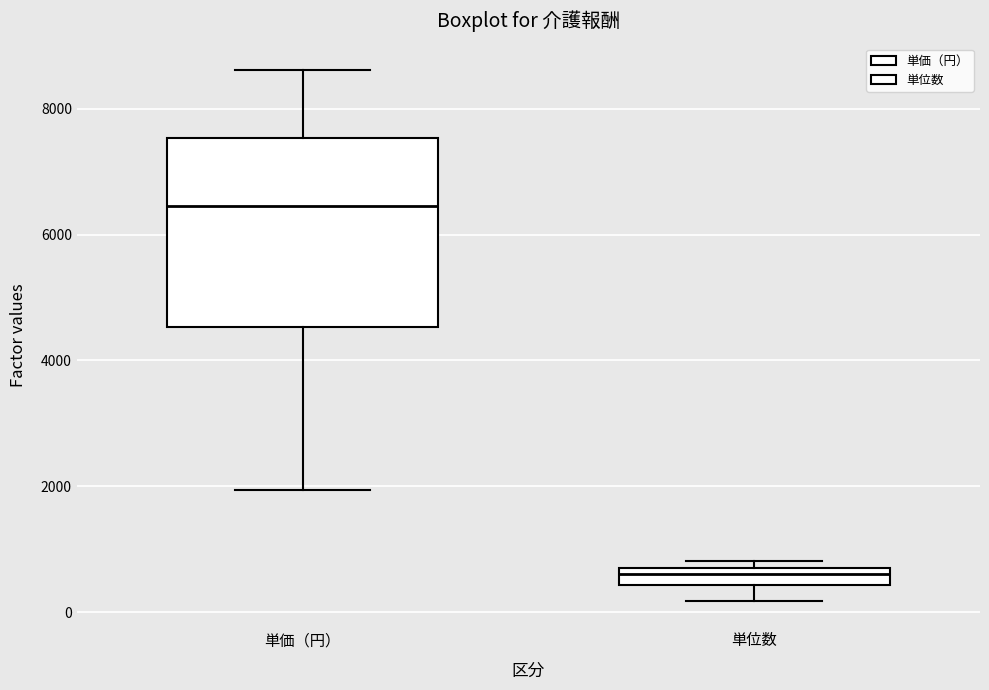

Which box is the tallest, from its lower edge to its upper edge?

単価（円）